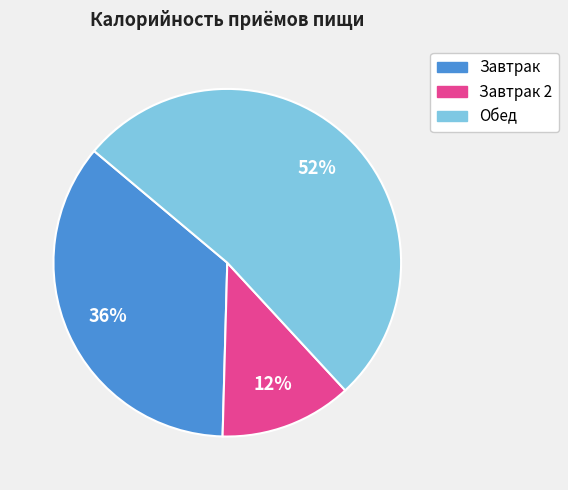

To the nearest percent, what is the average slice percentage?

33%